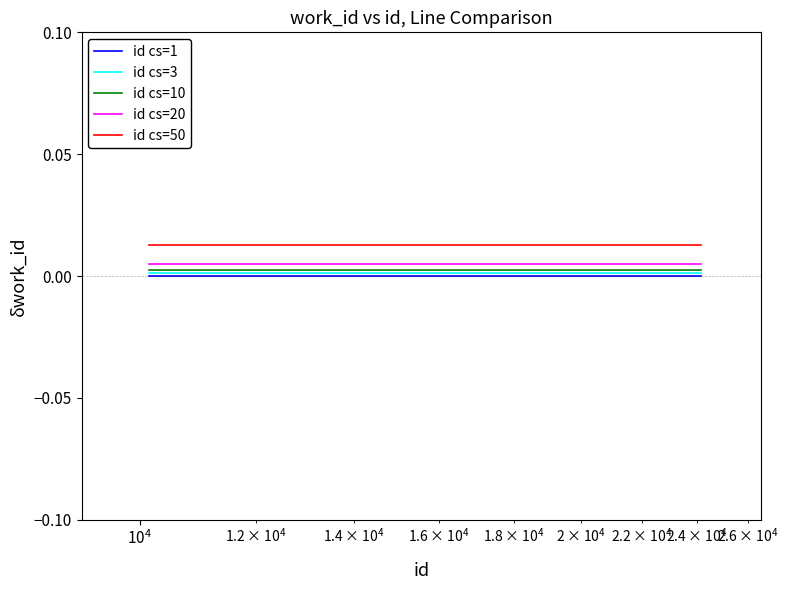

True or false: id cs=3 and id cs=10 cross at least once.

False